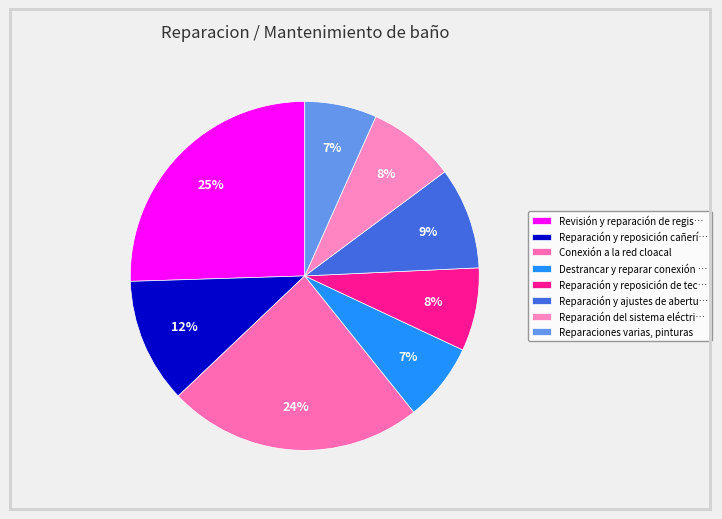

Is there any slice that represents more than half of the pie?

No